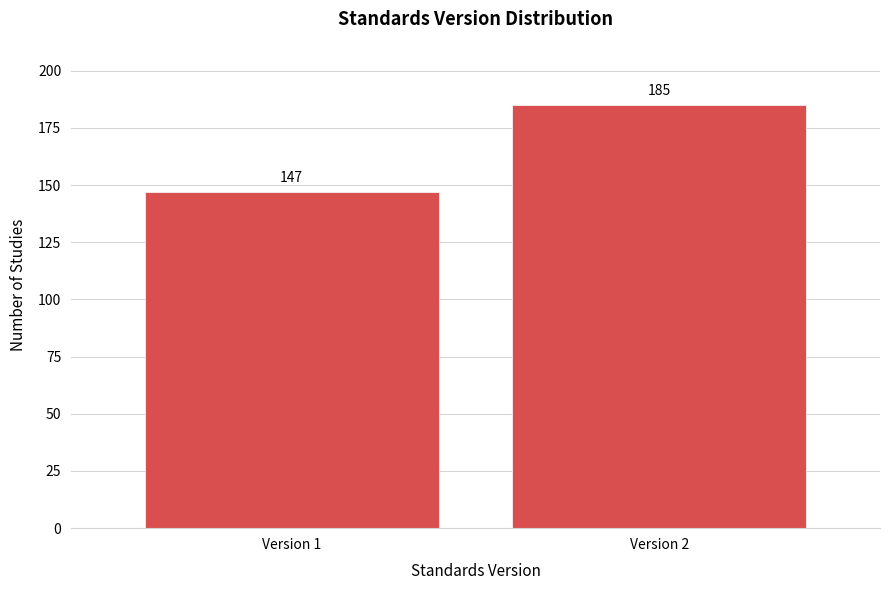

Reading left to right, list all the values displayed in this chart.

147	185